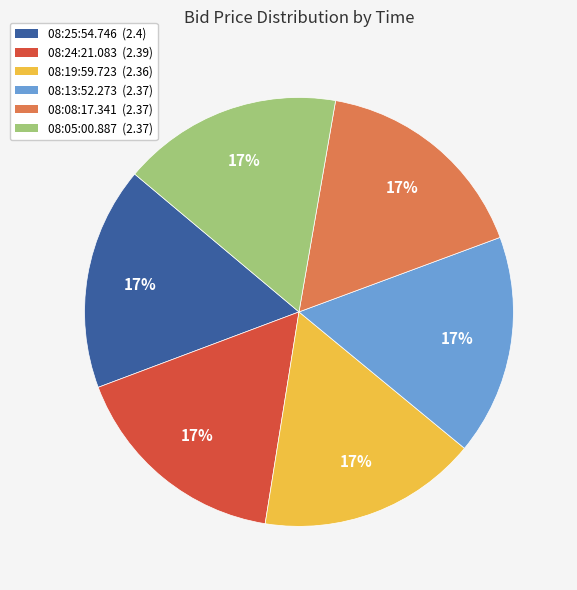

To the nearest percent, what is the combined percentage of 08:08:17.341 and 08:19:59.723?

33%